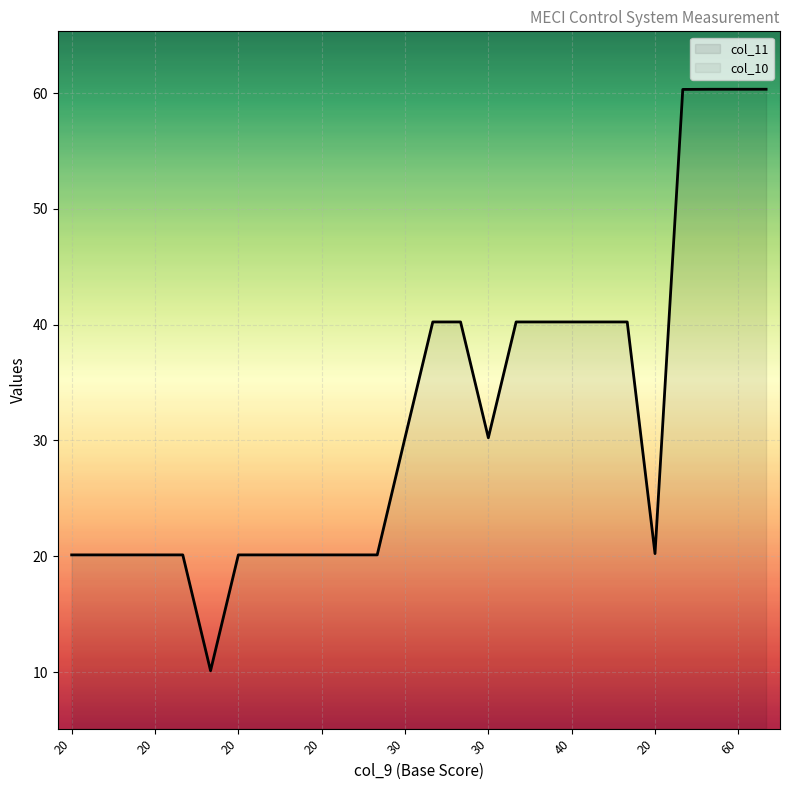

Reading right to left, list all the values displayed in this chart.

col_11: 60.3	60.3	60.3	60.3	20.2	40.2	40.2	40.2	40.2	40.2	30.2	40.2	40.2	30.2	20.1	20.1	20.1	20.1	20.1	20.1	10.1	20.1	20.1	20.1	20.1	20.1
col_10: 0.3	0.3	0.3	0.3	0.2	0.2	0.2	0.2	0.2	0.2	0.2	0.2	0.2	0.2	0.1	0.1	0.1	0.1	0.1	0.1	0.1	0.1	0.1	0.1	0.1	0.1